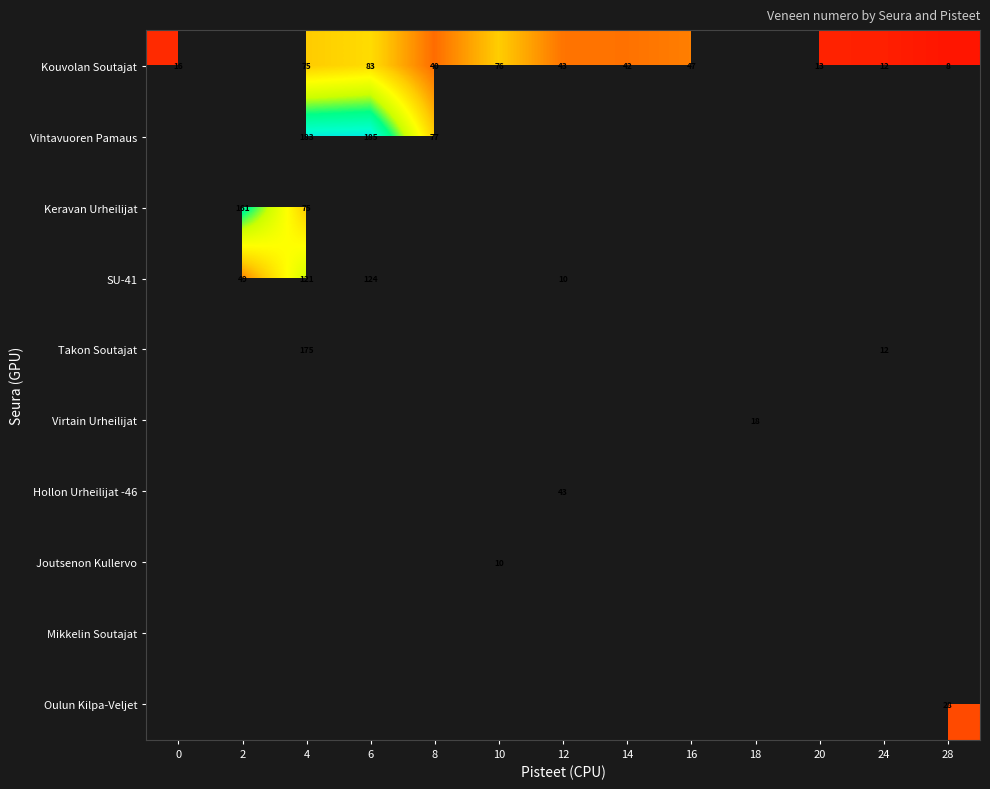

The value of Kouvolan Soutajat at 4 is 75. True or false?

True